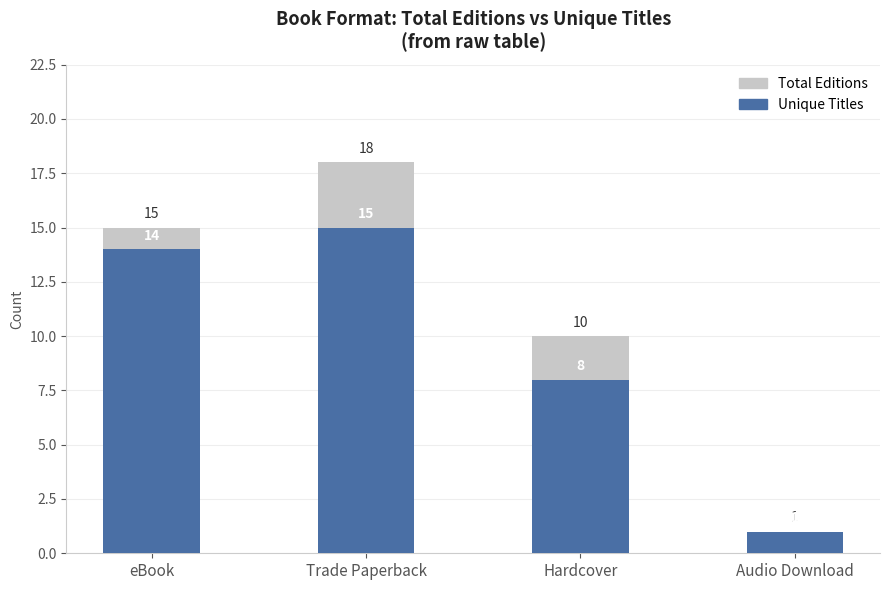

True or false: Total Editions has a value of 1 at Audio Download.

True